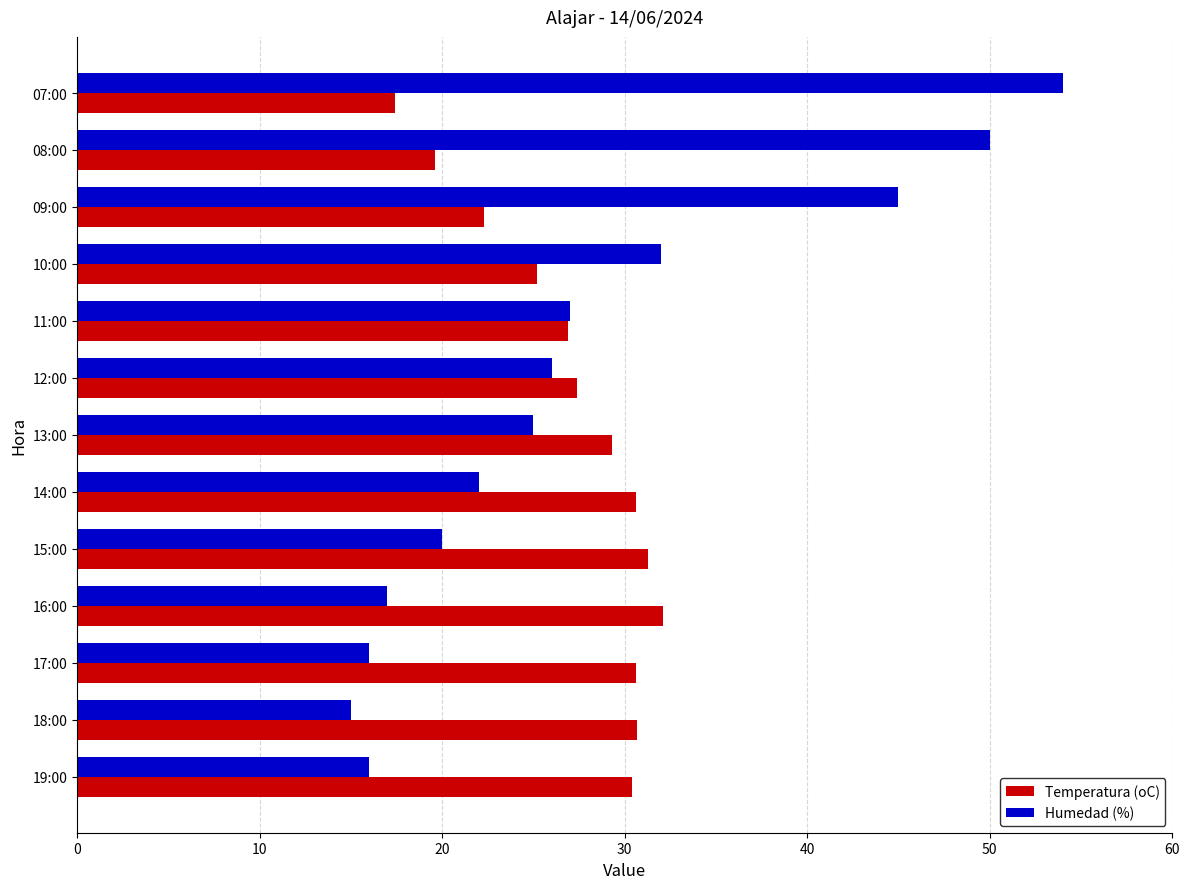

What is the average value of the Humedad (%) series?

28.1